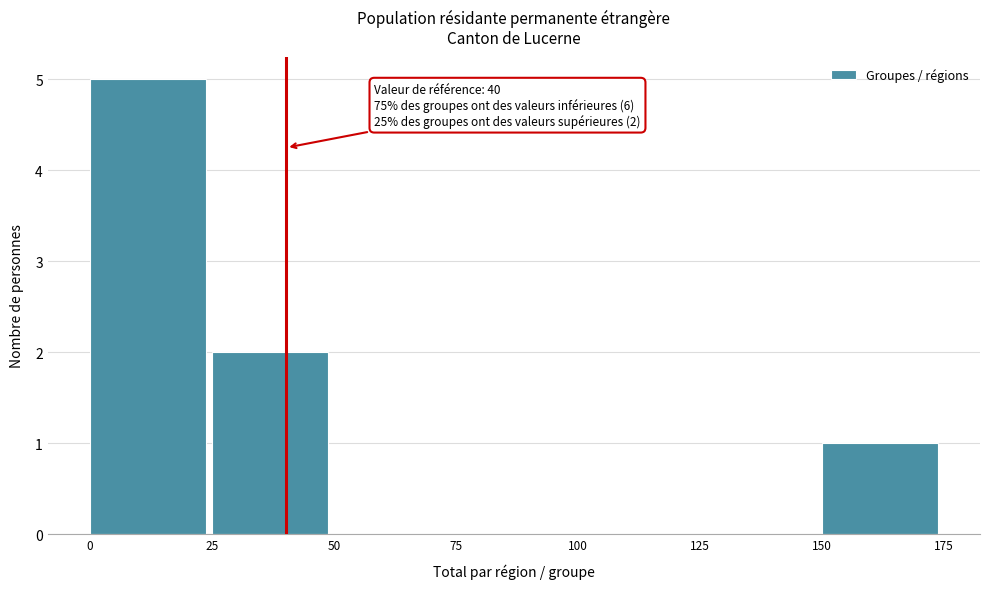

Over which range of the x-axis is the bar tallest?

0 to 25